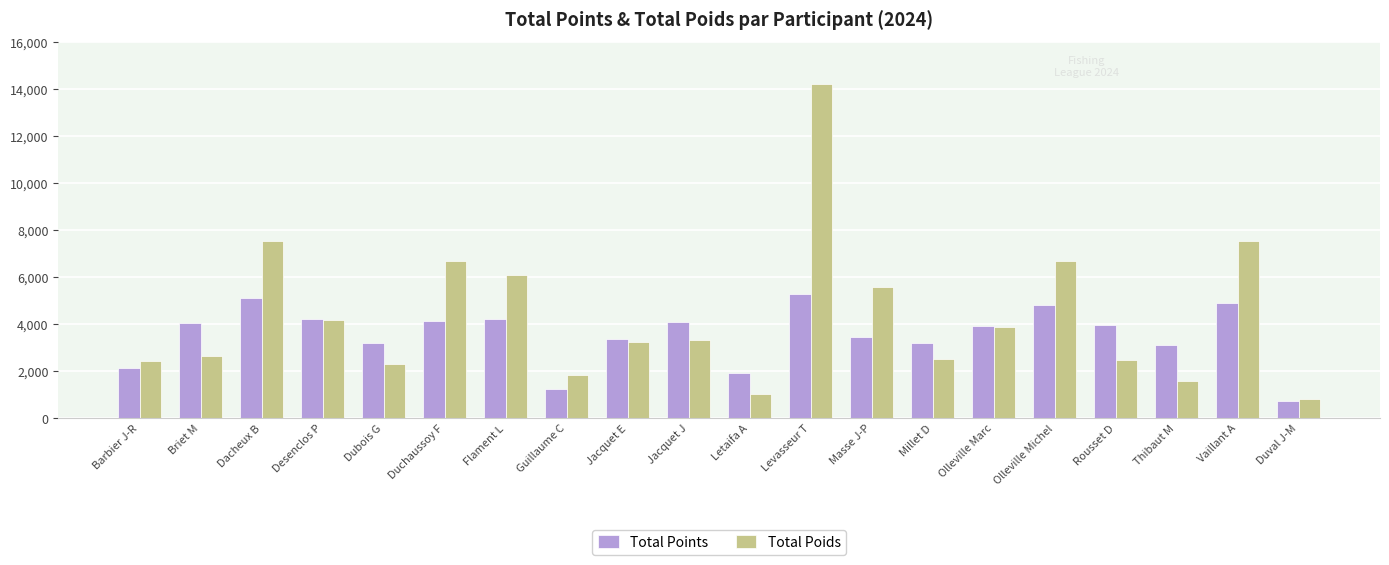

What is the total value across all series at Briet M?

6640